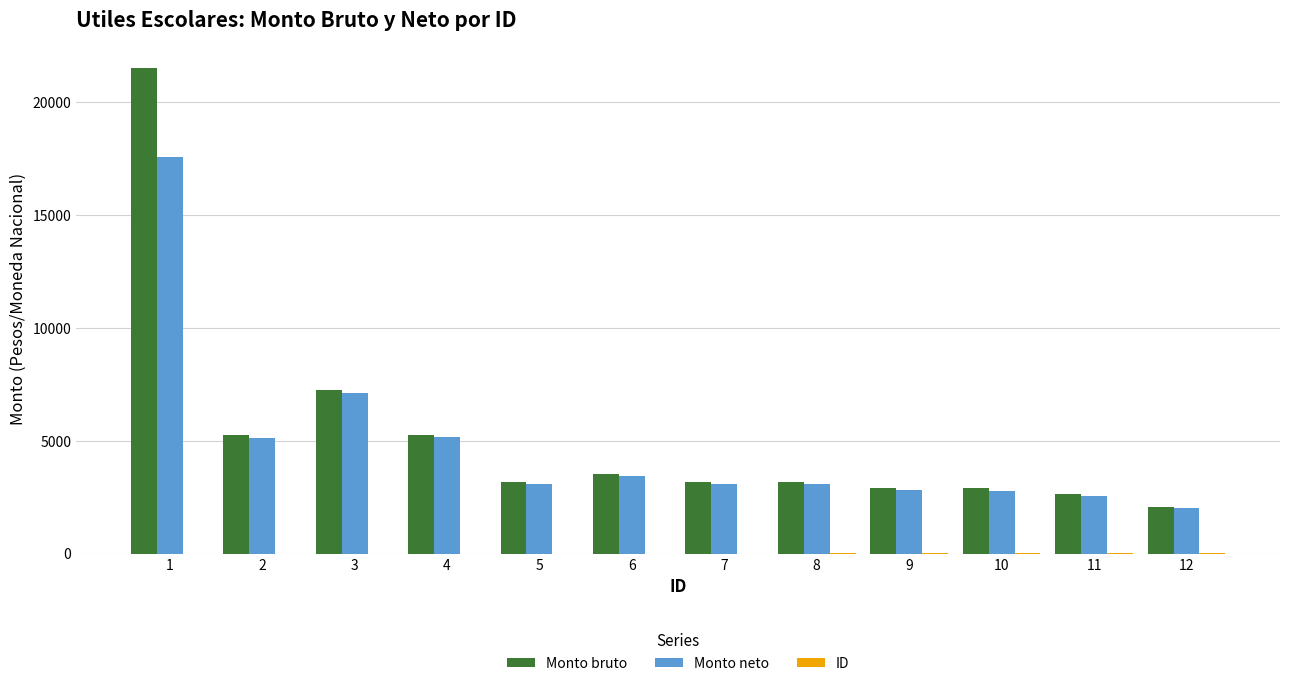

What is the difference between the Monto bruto values at 5 and 4?

2055.9